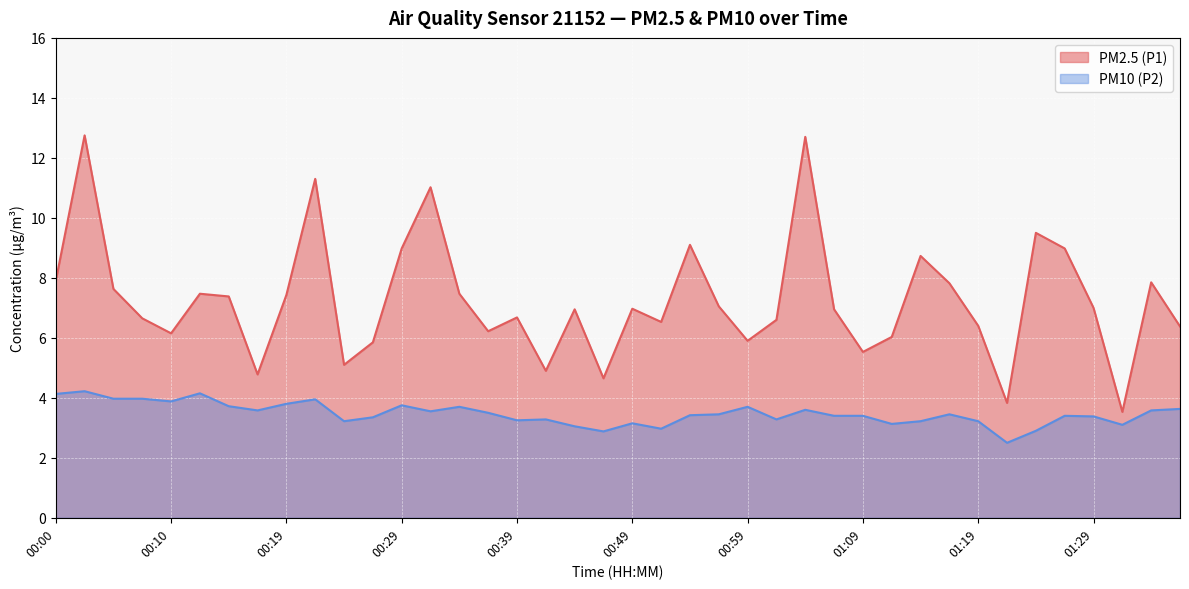

What are all the series names shown in the legend?

PM2.5 (P1), PM10 (P2)